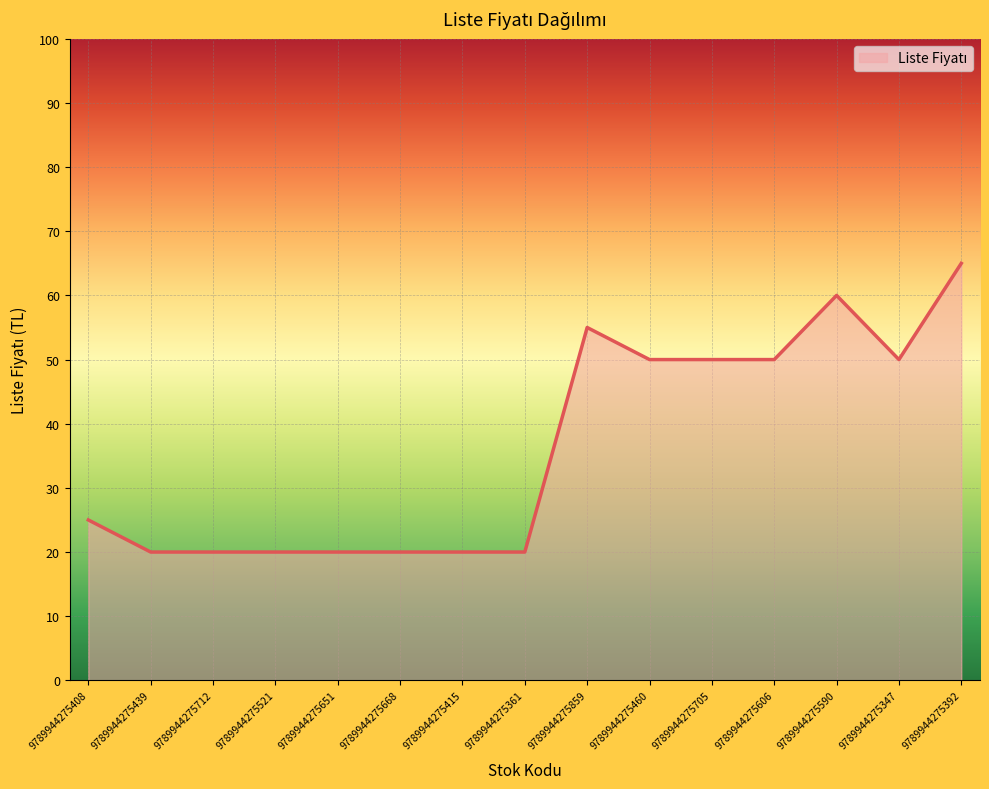

What position from the left is 9789944275859?

9